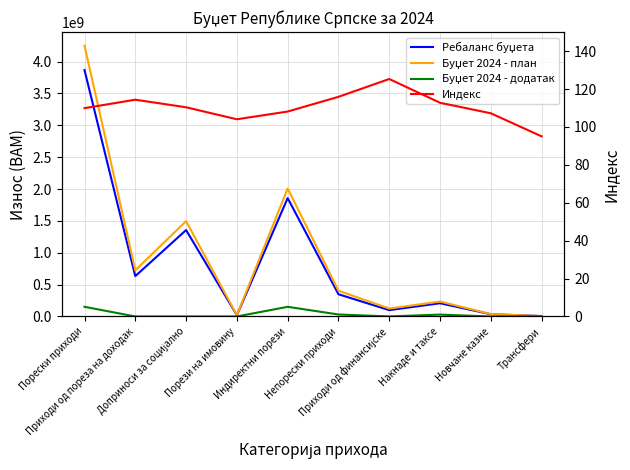

Which series has the largest total across all categories?

Буџет 2024 - план